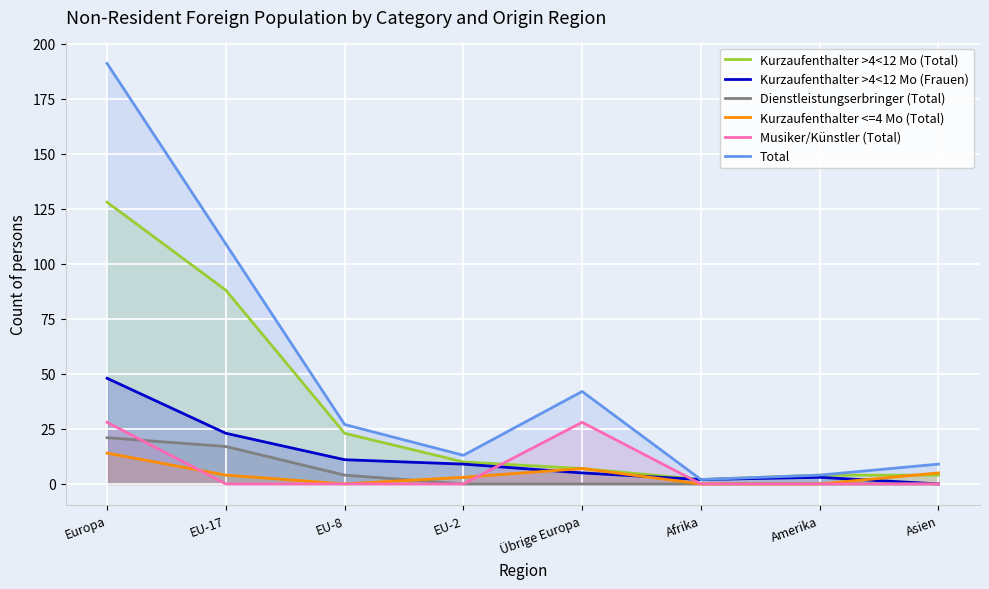

At which category is the sum across all series the highest?

Europa